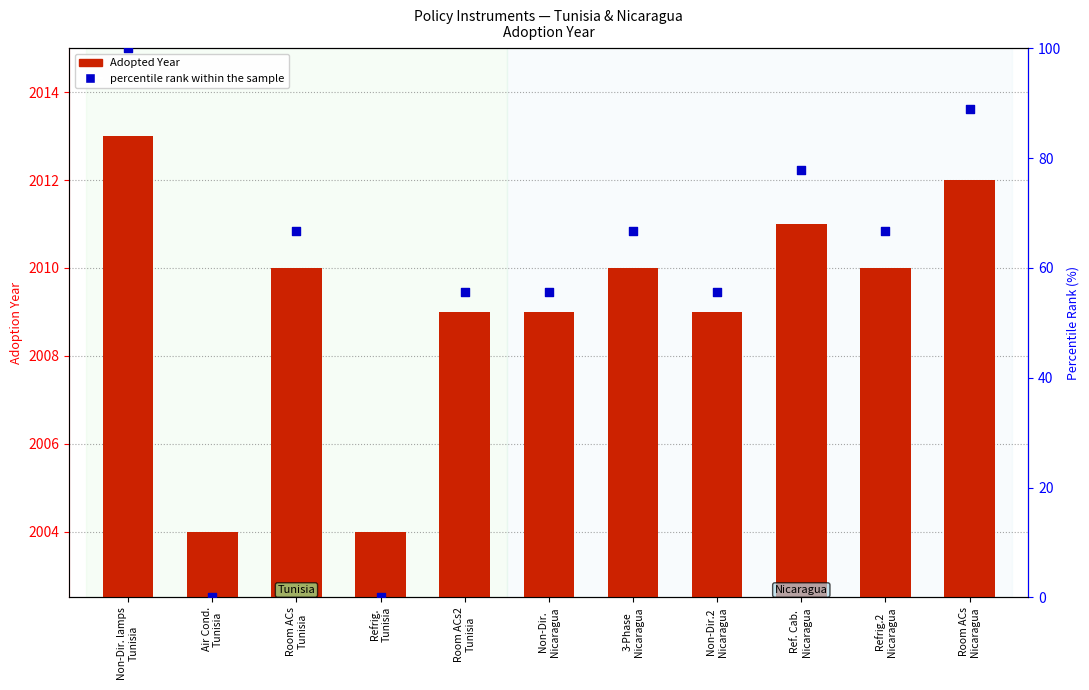

What are all the series names shown in the legend?

Adopted Year, percentile rank within the sample